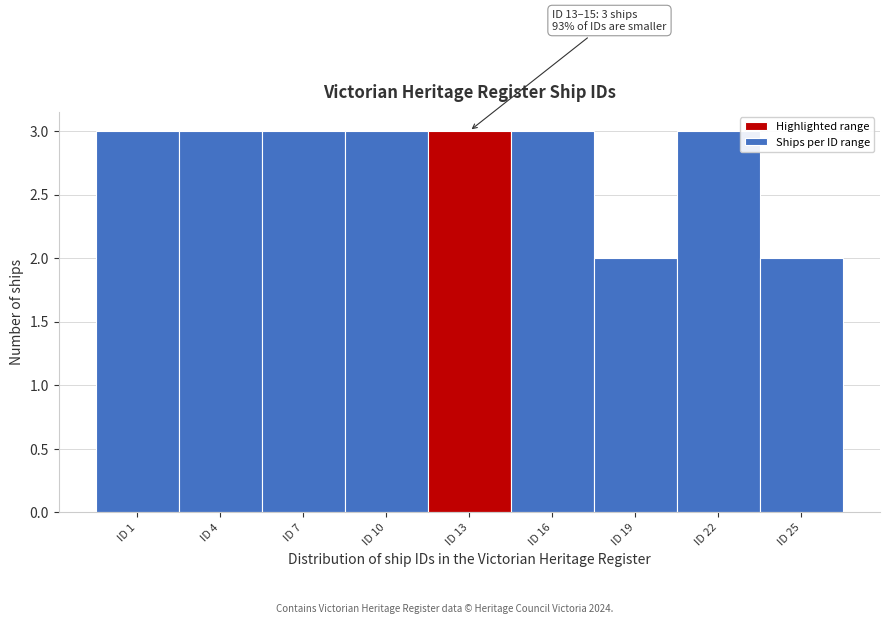

Reading left to right, list all the values displayed in this chart.

ID 1=3	ID 4=3	ID 7=3	ID 10=3	ID 13=3	ID 16=3	ID 19=2	ID 22=3	ID 25=2